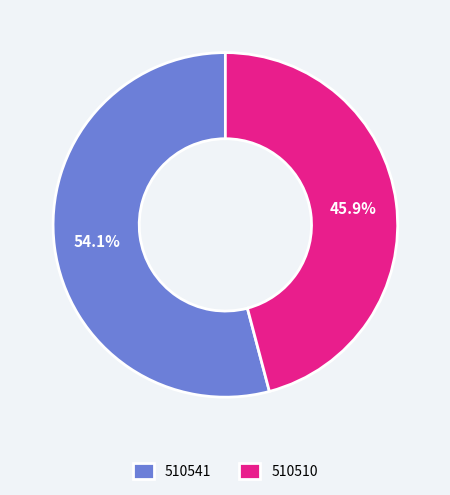

How many segments does this pie chart have?

2